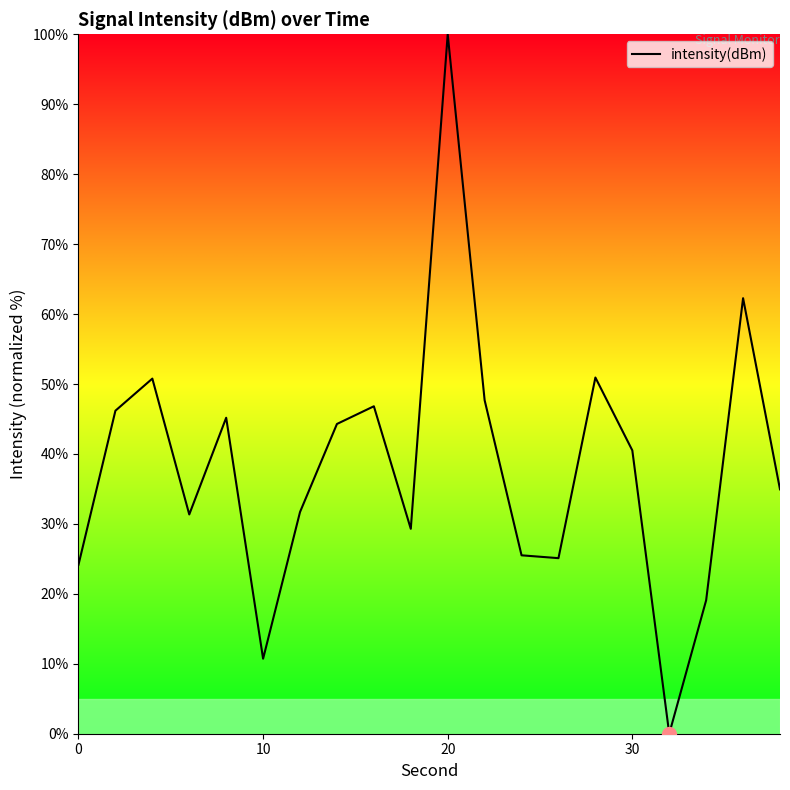

What is the difference between the maximum and minimum values?

100.0